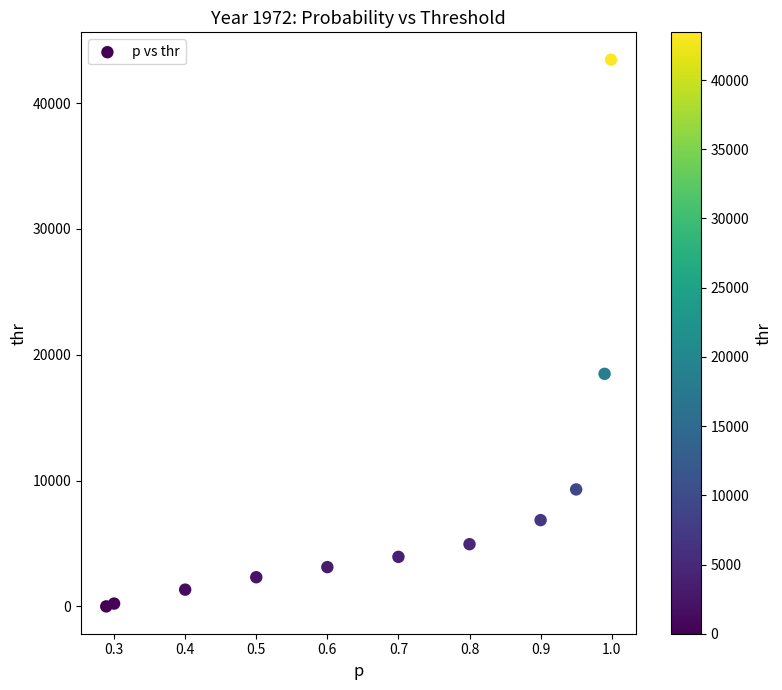

What Y value in the scatter plot is closest to 21723?

18482.0